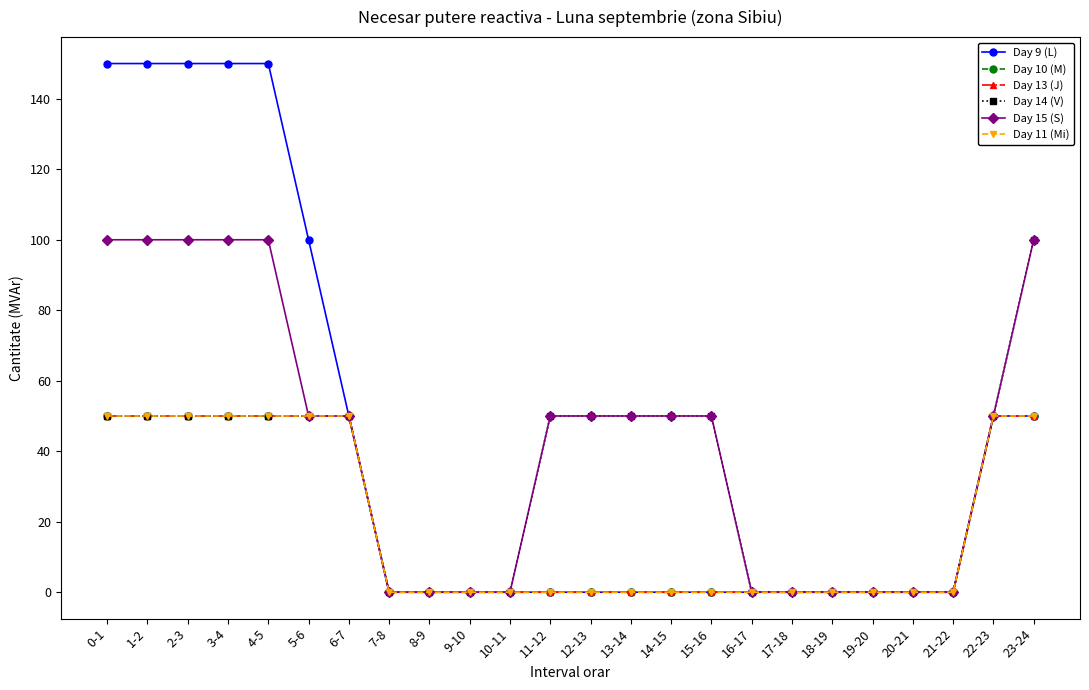

Which category has the highest value across all series?

0-1